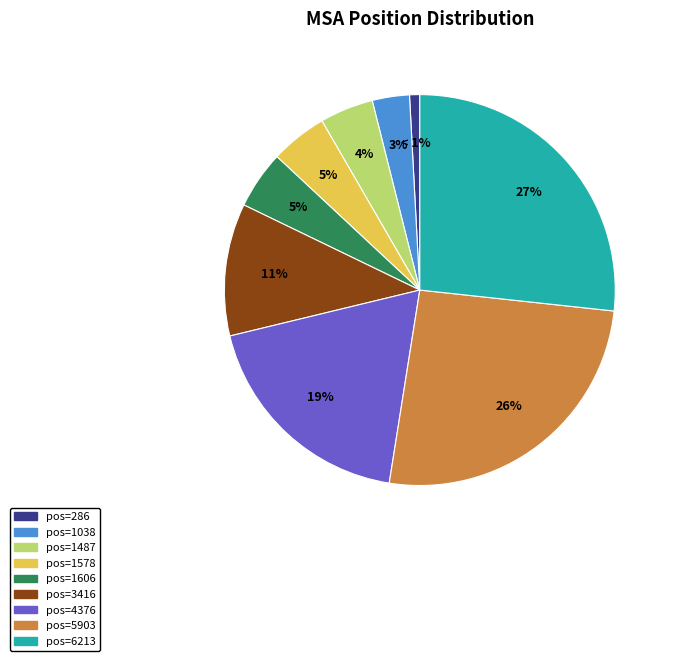

To the nearest percent, what percentage of the pie is pos=1578?

5%